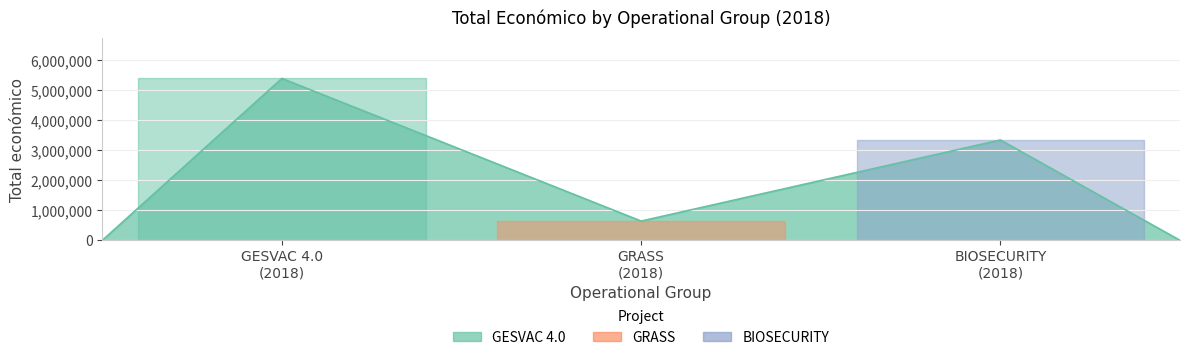

Count the number of data series in this chart.

1